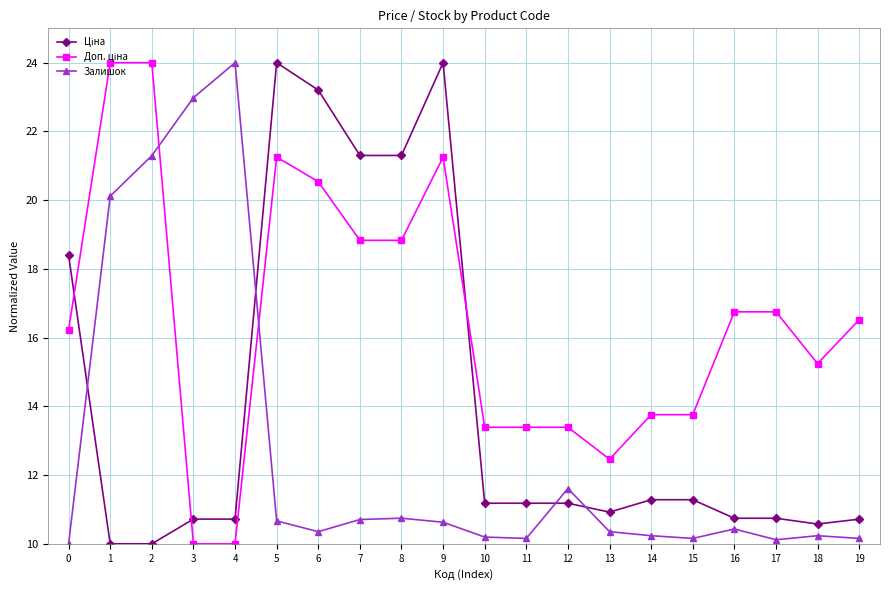

What is the smallest value displayed?

10.0